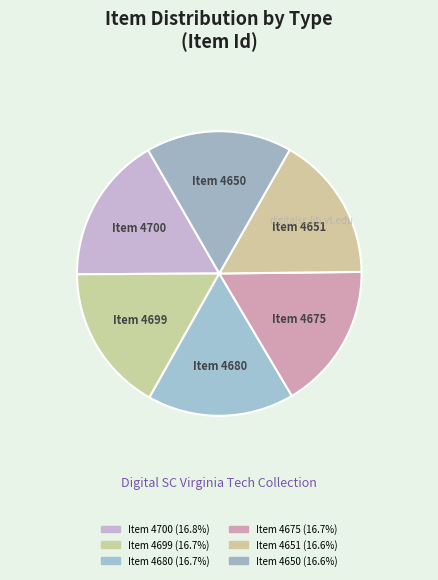

Is there any slice that represents more than half of the pie?

No